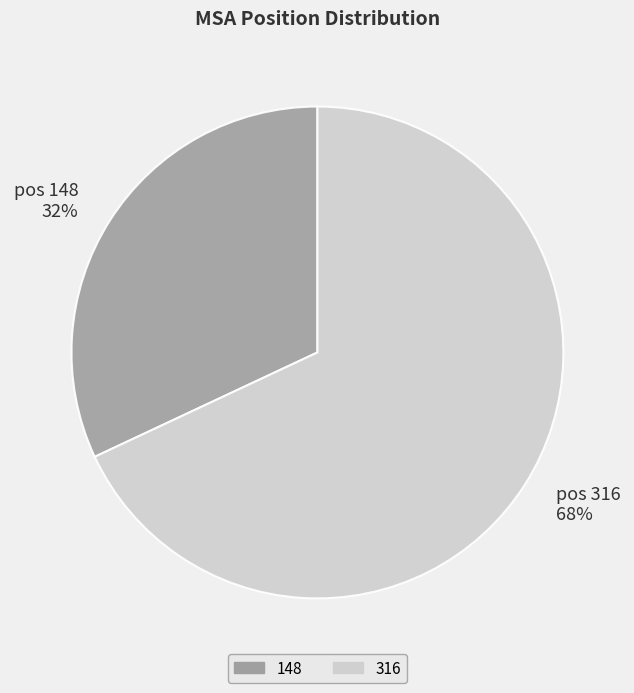

Rank the categories by value from highest to lowest.

pos 316 68%, pos 148 32%